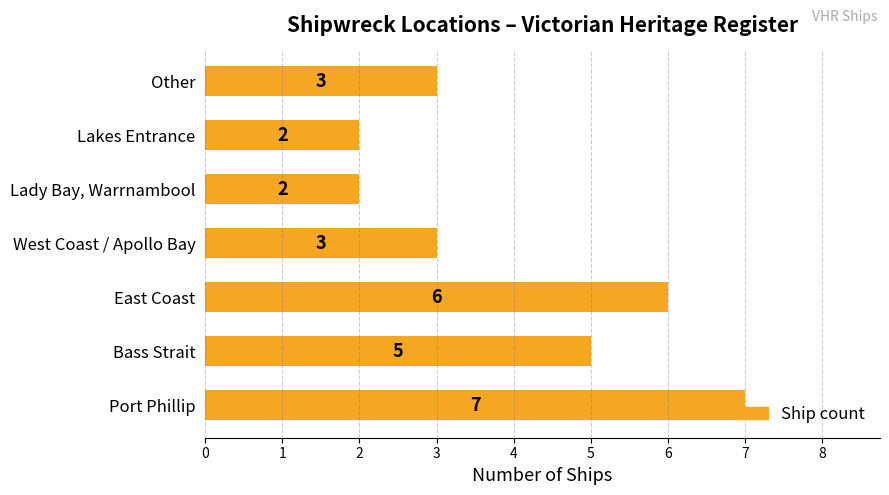

What is the approximate value at Port Phillip?

7